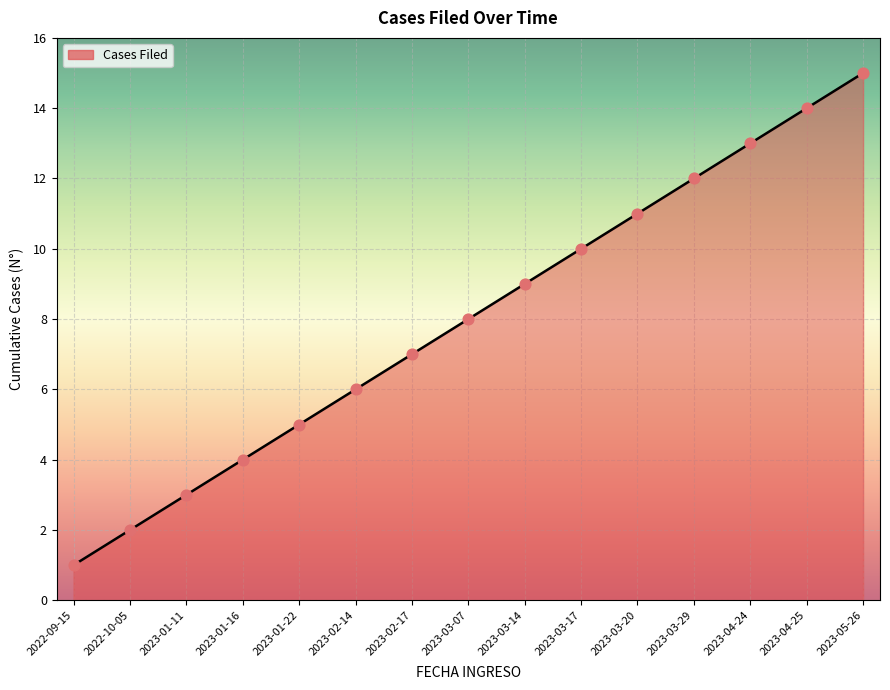

What is the change in value from 2023-03-17 to 2023-03-29?

+2